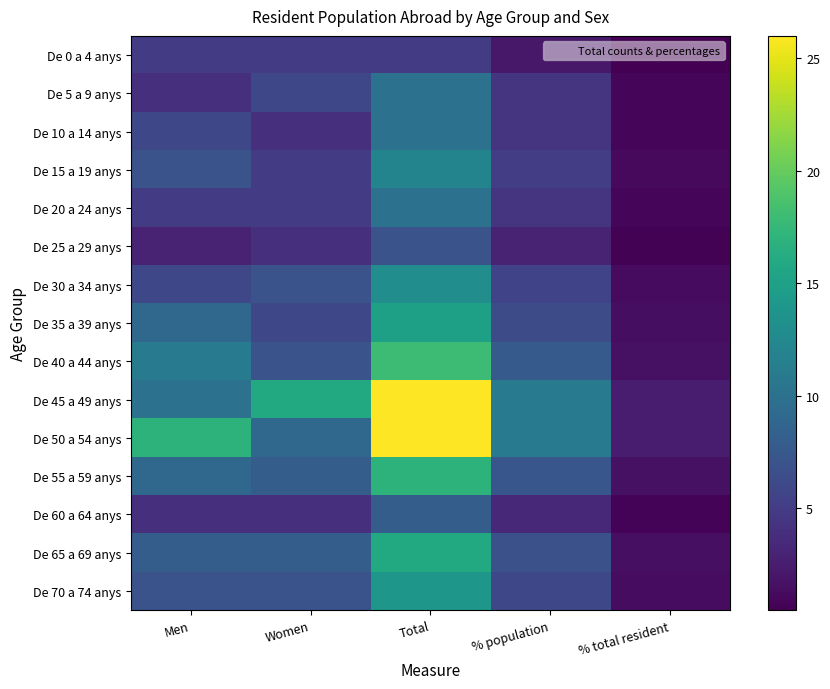

Which has a higher value, Men or Total?

Men